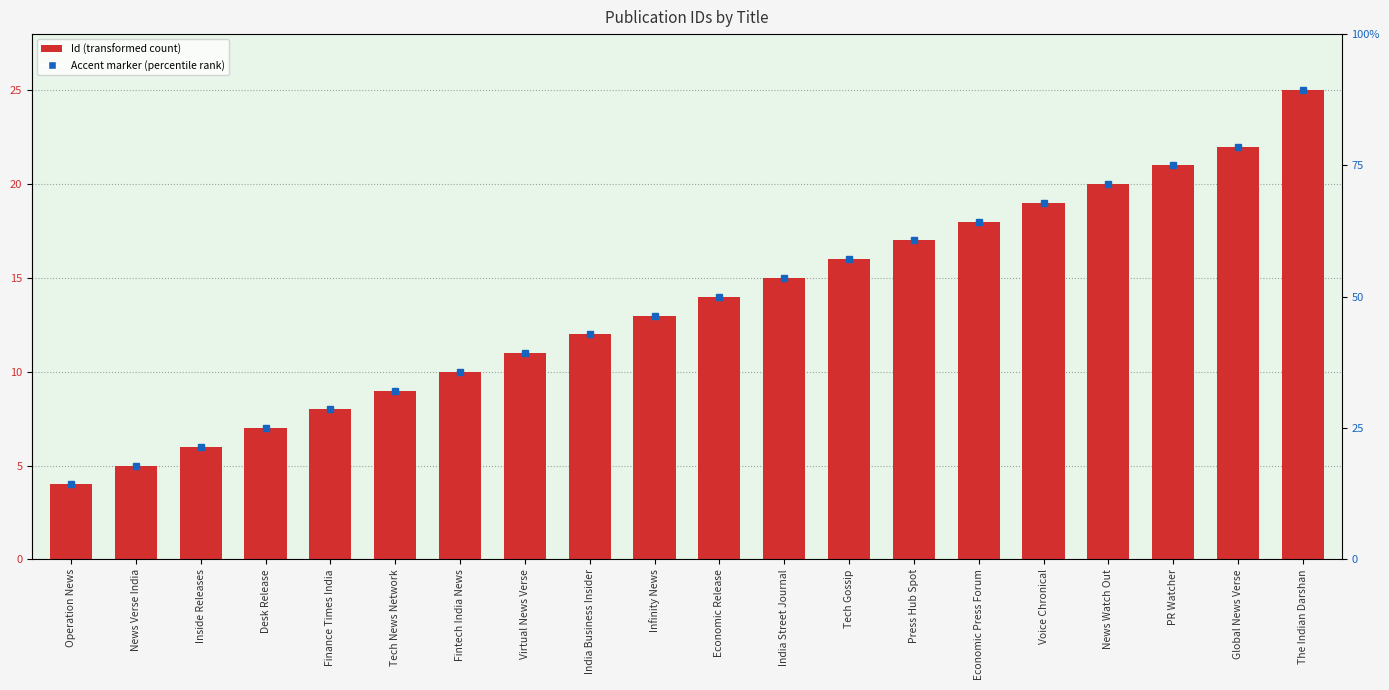

What is the smallest value displayed?

4